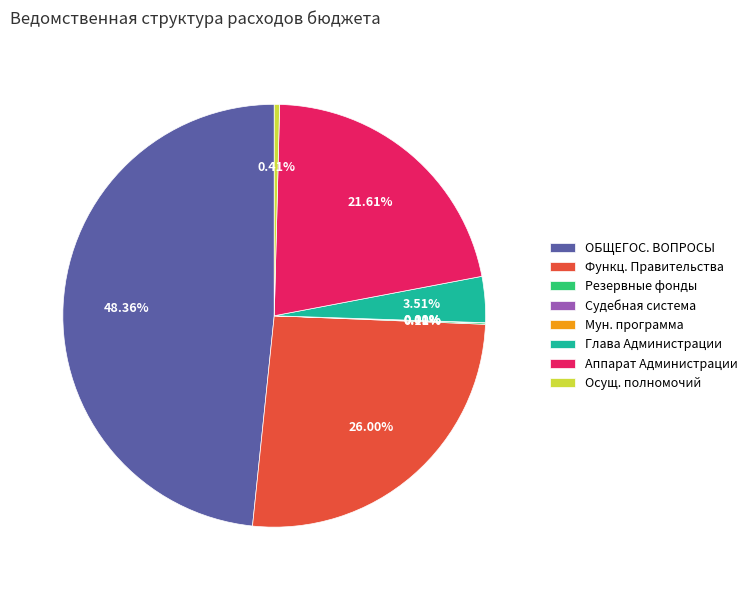

What percentage is the Аппарат Администрации slice, to the nearest percent?

22%